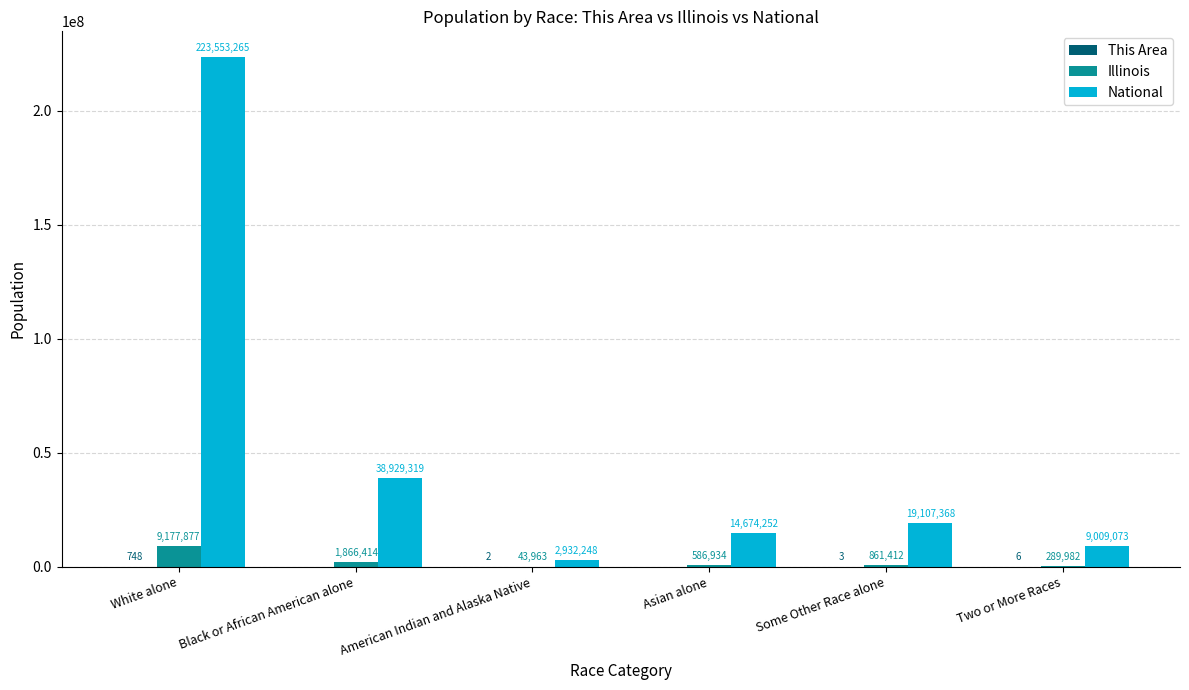

At which category does the chart reach its peak across all series?

White alone